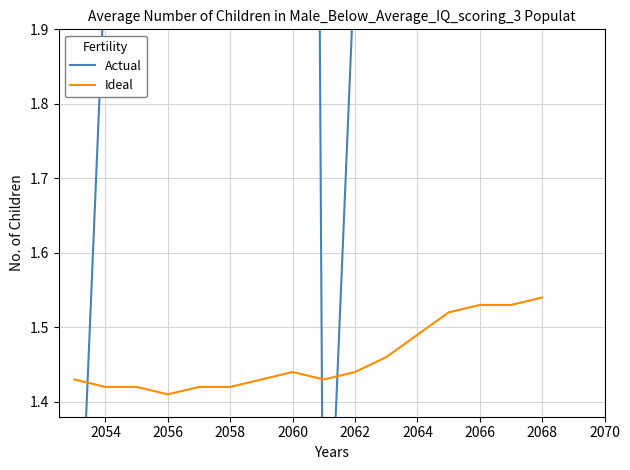

Count the number of data series in this chart.

2